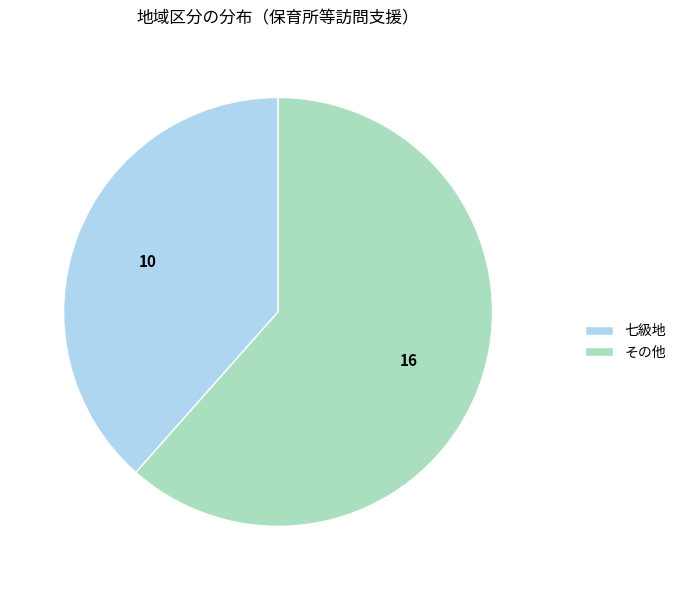

Rank the categories by value from lowest to highest.

七級地, その他